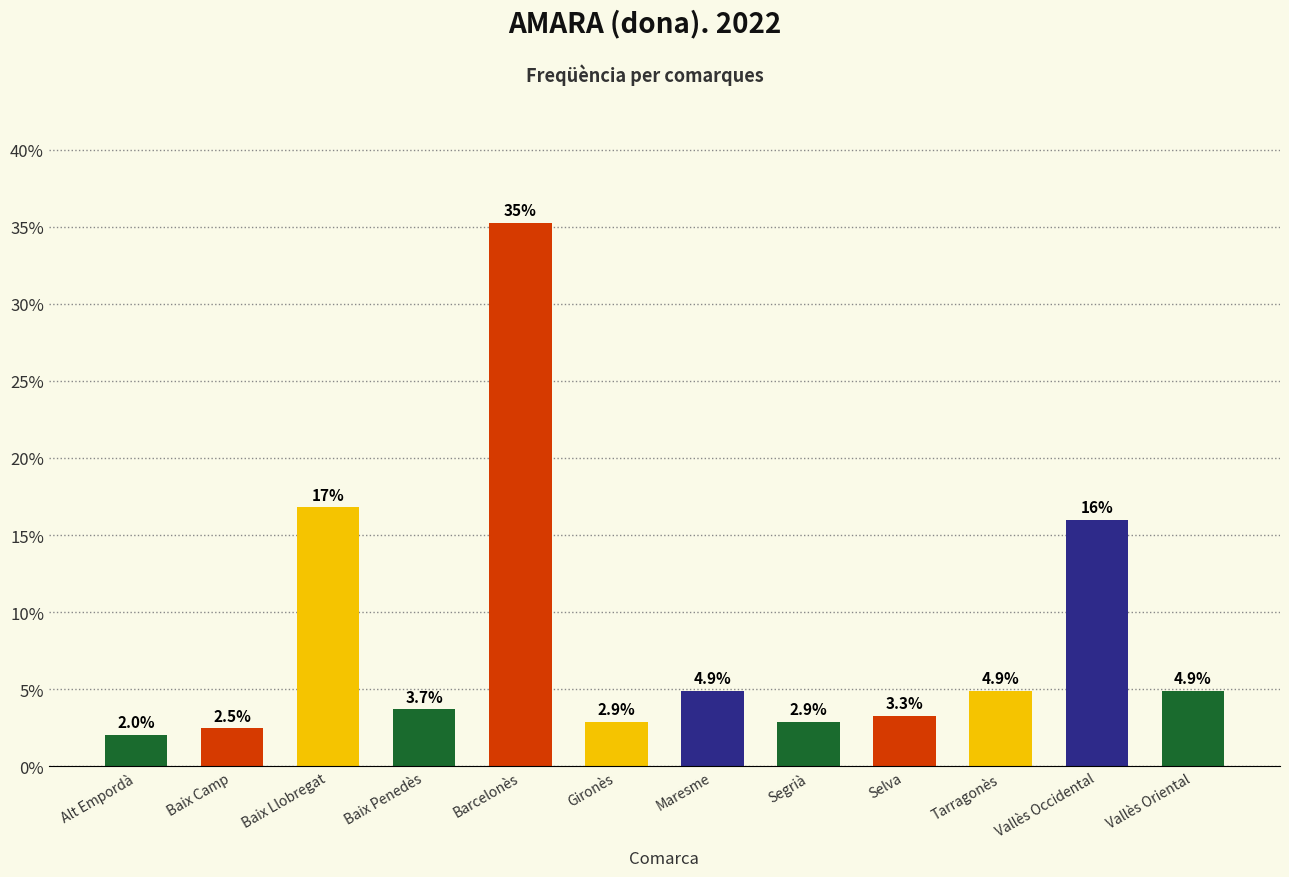

True or false: the data shows 0.9 at Segrià.

False